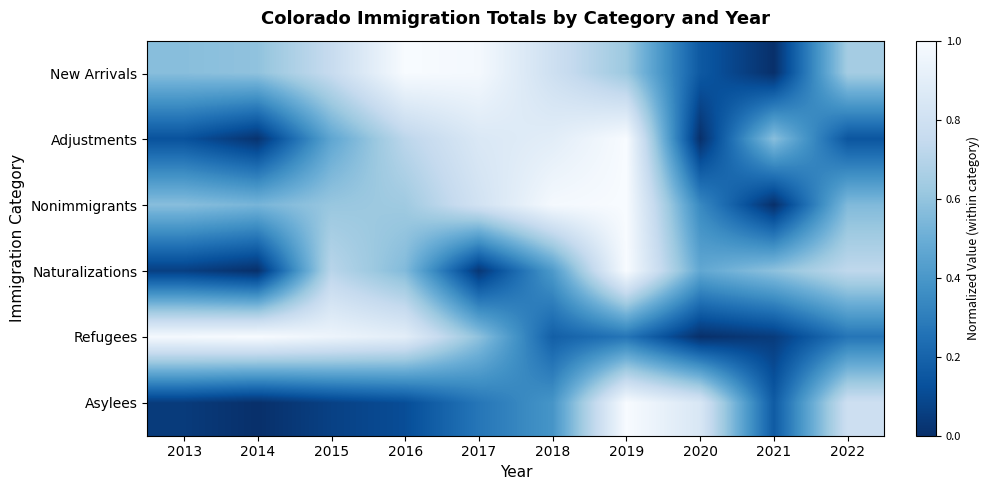

Which category has the highest value across all series?

2016